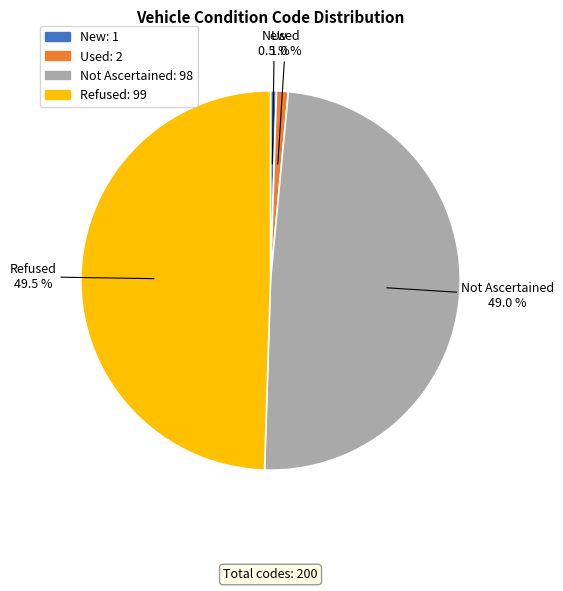

What is the smallest slice in the pie chart?

New